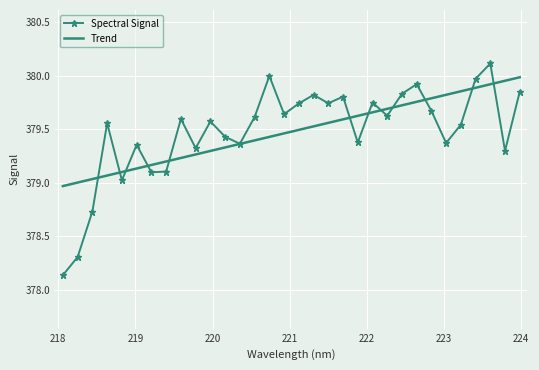

Rank the series by their maximum value, from highest to lowest.

Spectral Signal, Trend